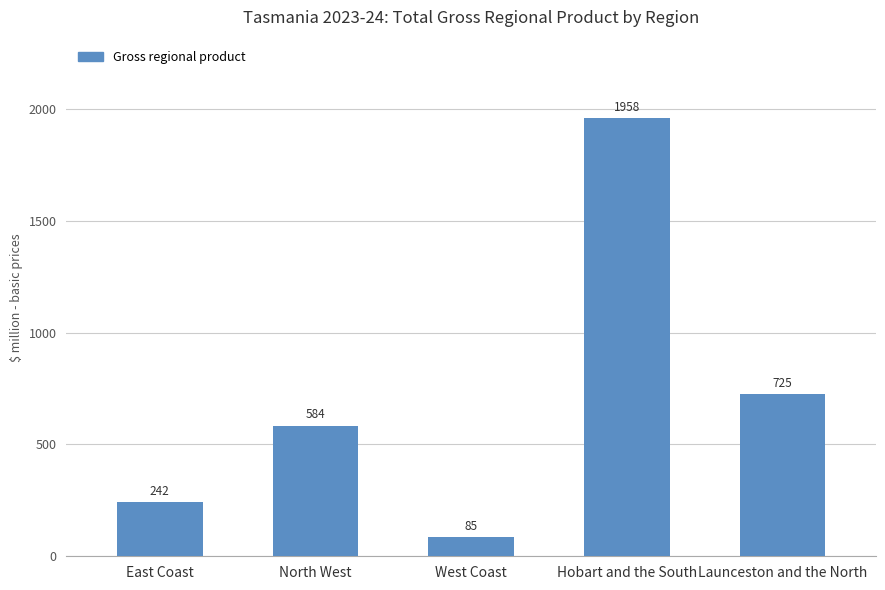

What is the average value?

718.6